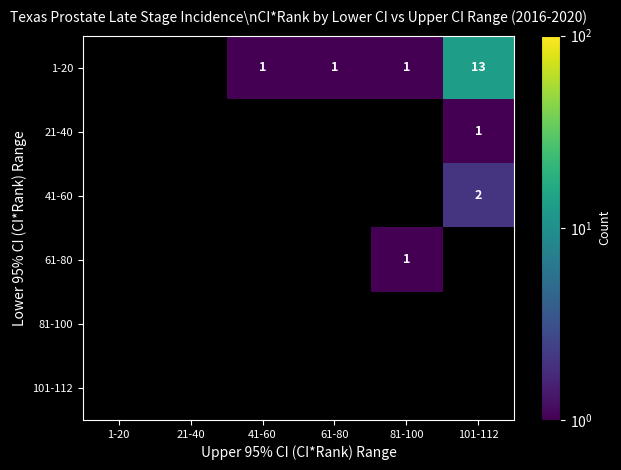

Is it true that 1-20 equals 13 at 101-112?

True